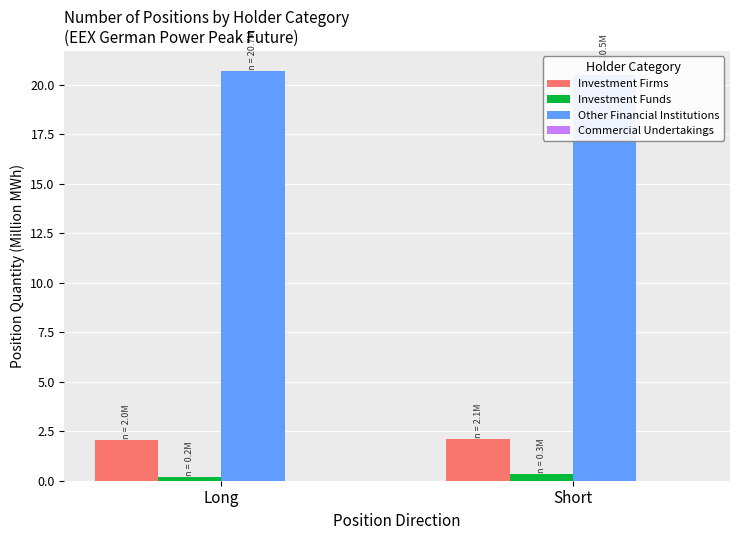

Reading left to right, what are all the values shown in this chart?

Investment Firms: 2.0	2.1
Investment Funds: 0.2	0.3
Other Financial Institutions: 20.7	20.5
Commercial Undertakings: 0.0	0.0